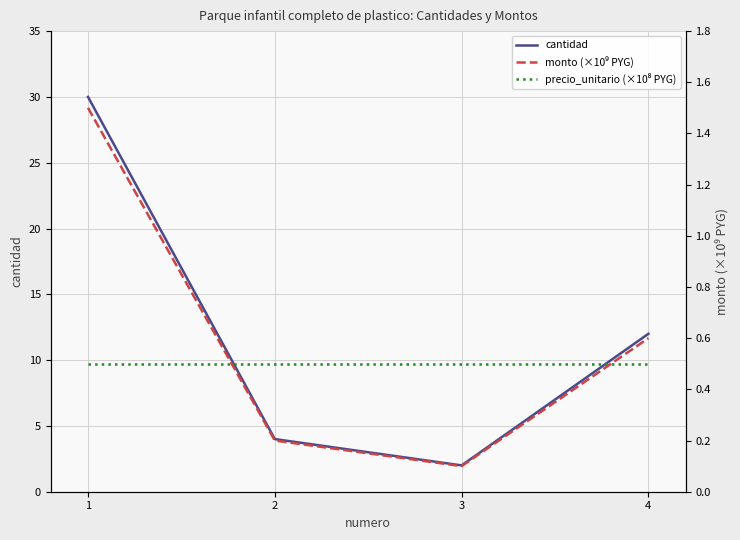

What is the difference between the second highest and second lowest values in the cantidad series?

8